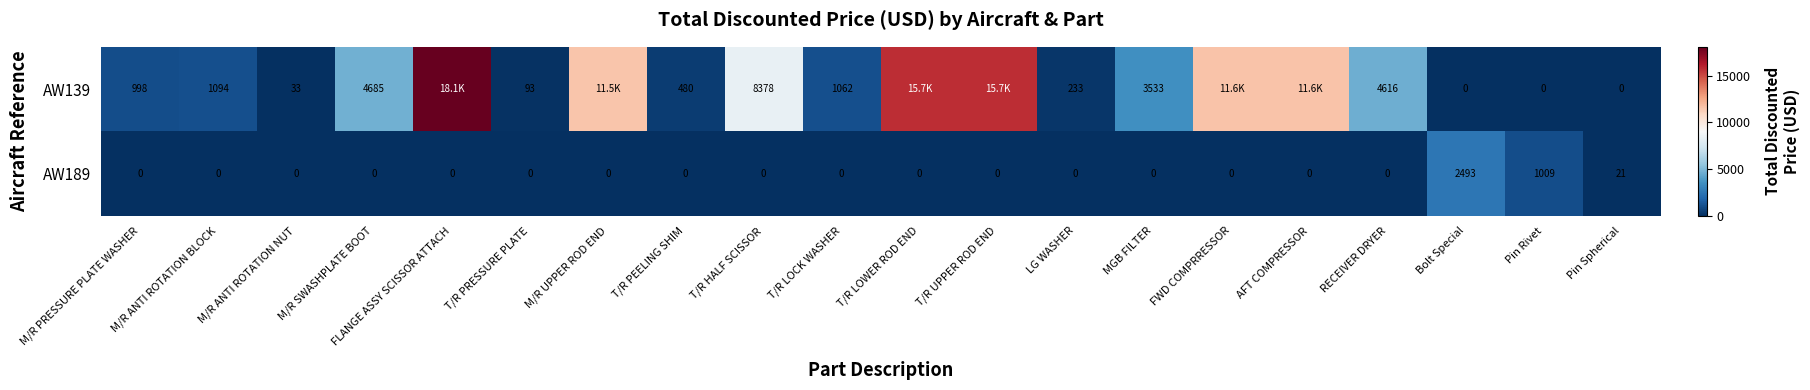

Where is AW189 nearest to the value 1246?

Pin Rivet